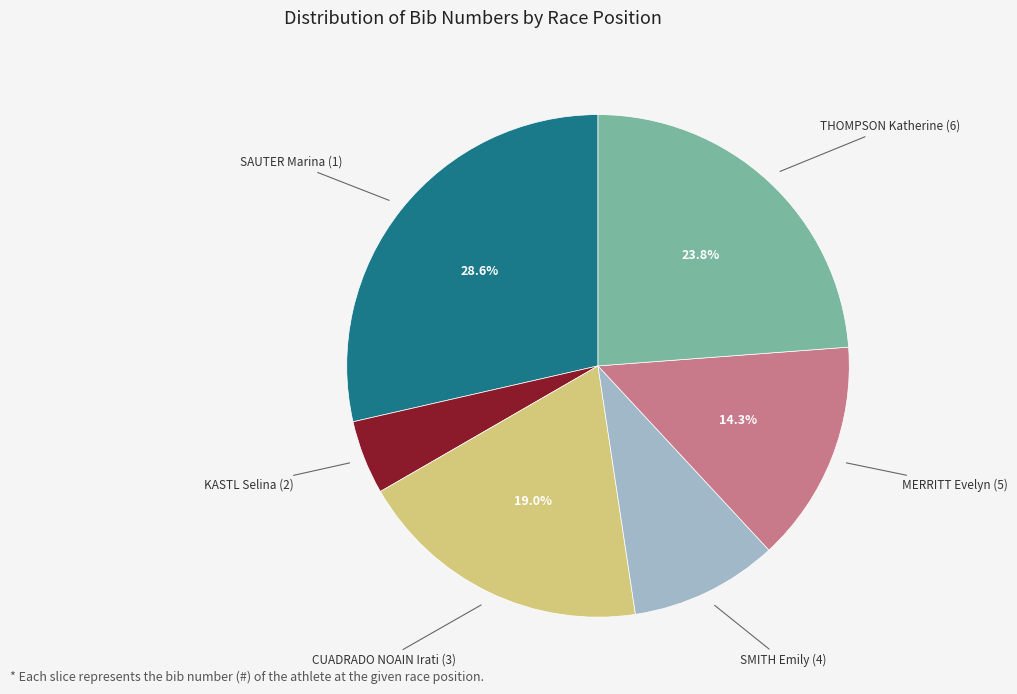

Is there a majority slice in this chart?

No